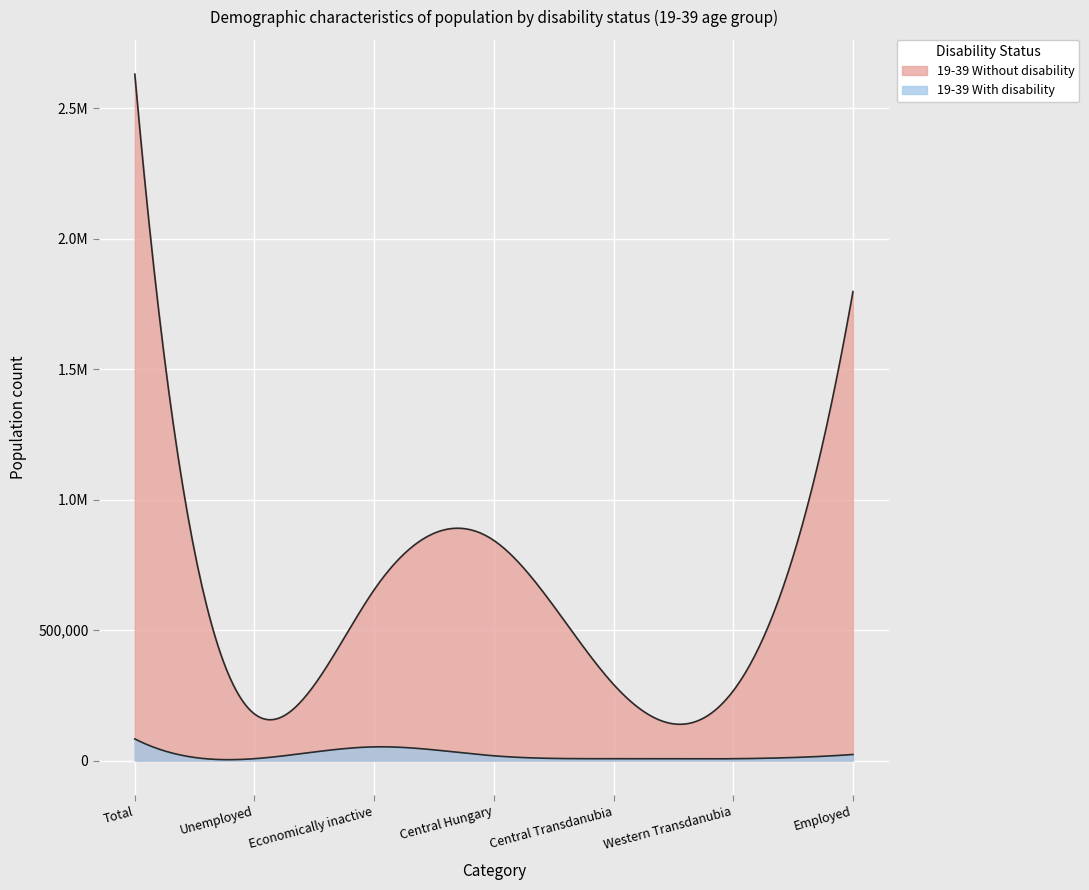

Where is the first local maximum for 19-39 Without disability?

Central Hungary